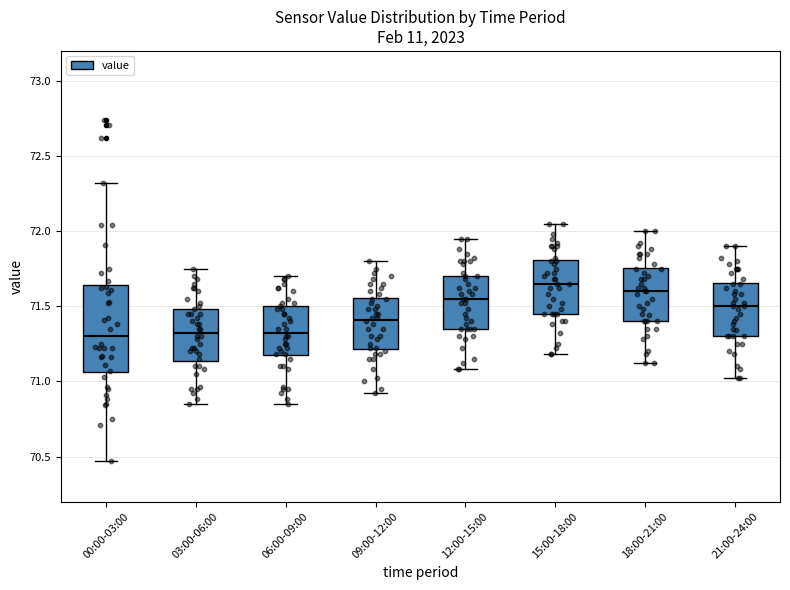

Comparing the boxes themselves (not the whiskers), which one is the tallest?

00:00-03:00